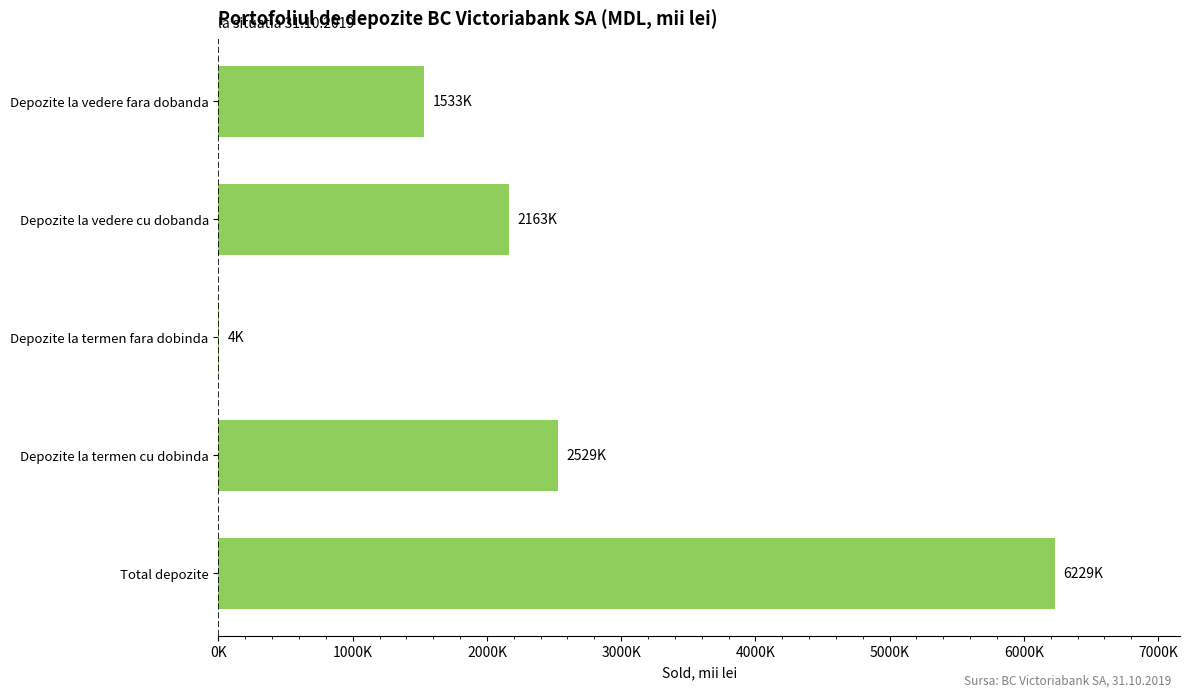

Are the bars horizontal?

Yes